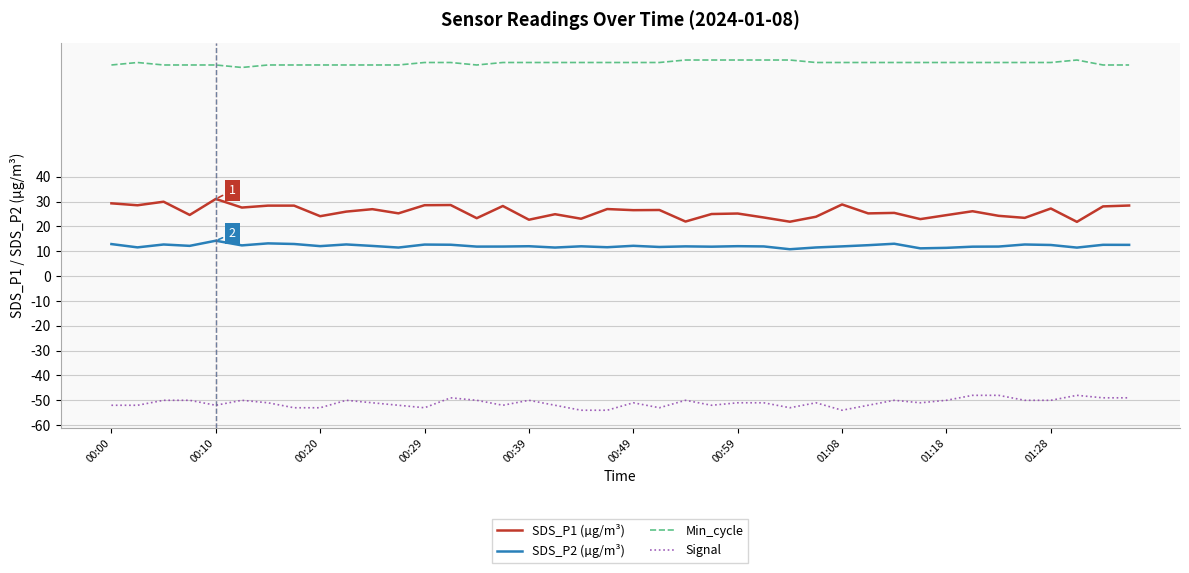

Which series has the widest spread of values?

SDS_P1 (µg/m³)